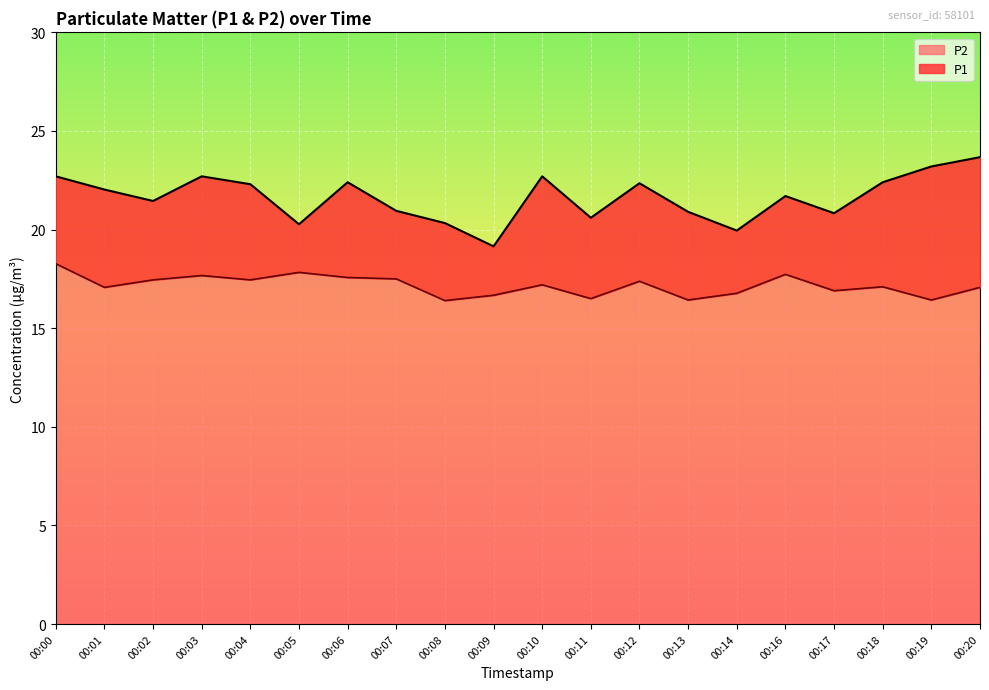

The P1 series shows 20.3 at 00:08. True or false?

True